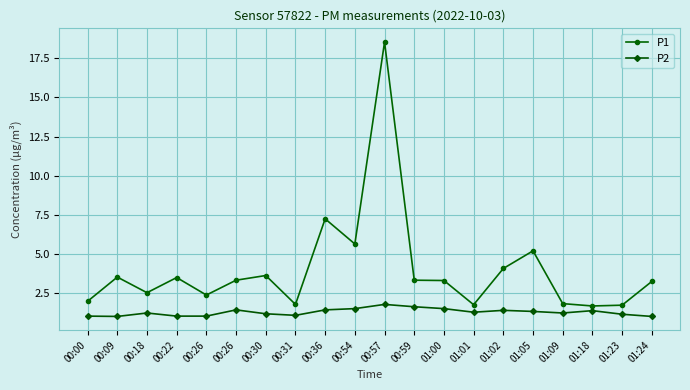

Reading right to left, extract all data points from this chart.

P1: 3.2	1.7	1.6	1.8	5.2	4.0	1.7	3.3	3.3	18.6	5.6	7.2	1.8	3.6	3.3	2.4	3.5	2.5	3.5	1.9
P2: 1.0	1.1	1.4	1.2	1.3	1.4	1.2	1.5	1.6	1.8	1.5	1.4	1.1	1.1	1.4	1.0	1.0	1.2	1.0	1.0